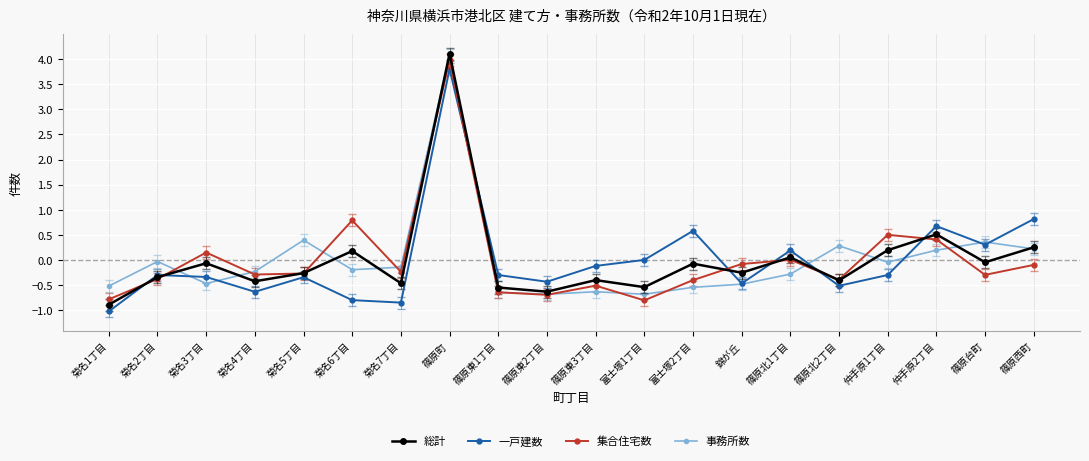

Which series has the largest range (max minus min)?

総計